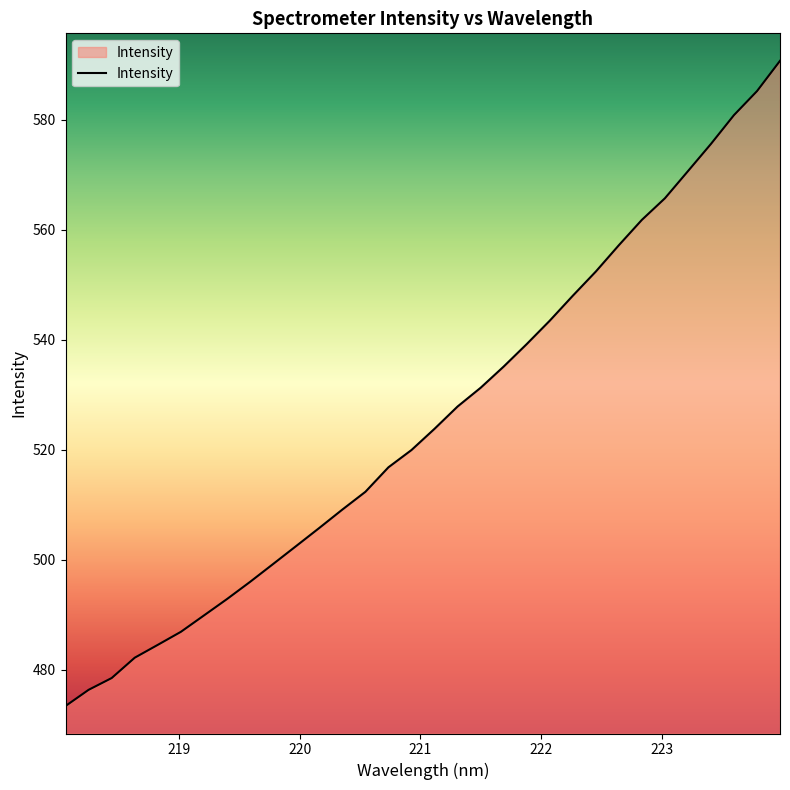

What is the difference between the maximum and minimum values?

117.3